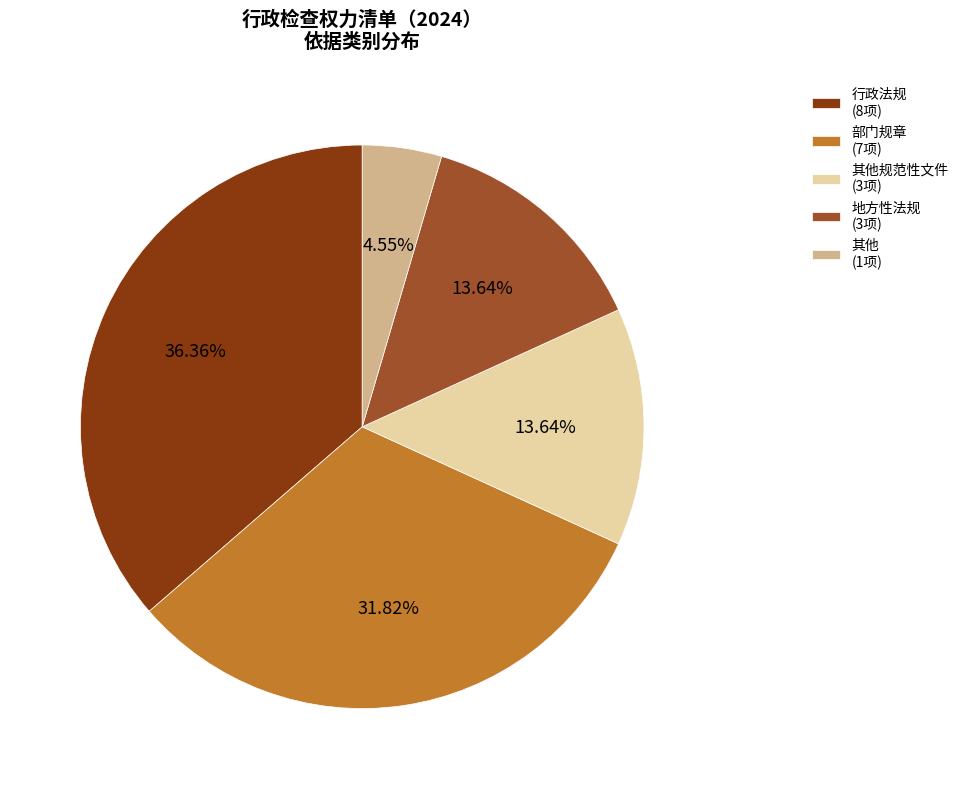

Between 地方性法规 (3项) and 其他 (1项), which is larger?

地方性法规 (3项)